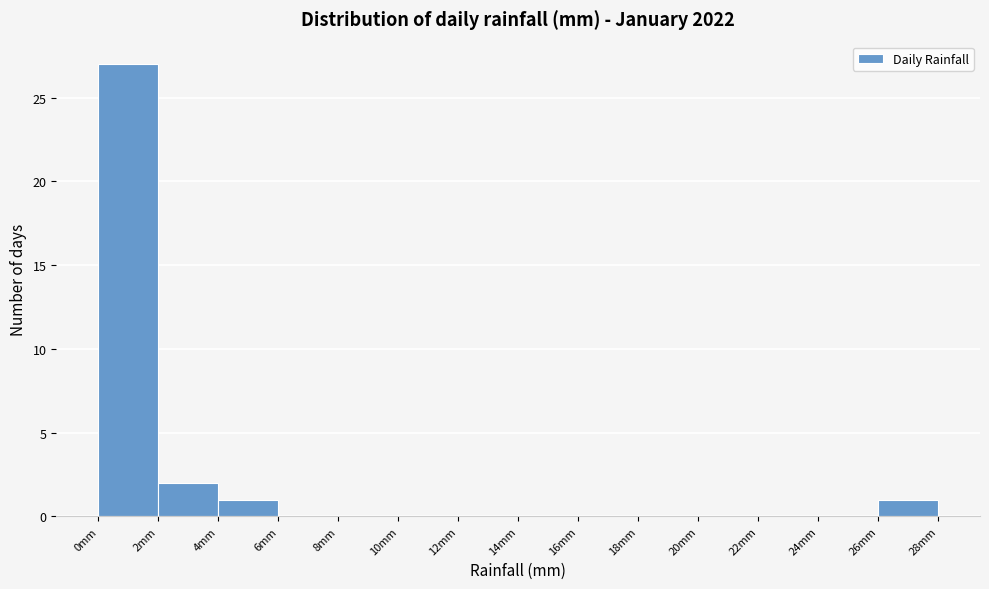

Which range on the x-axis has the tallest bar?

0 to 2